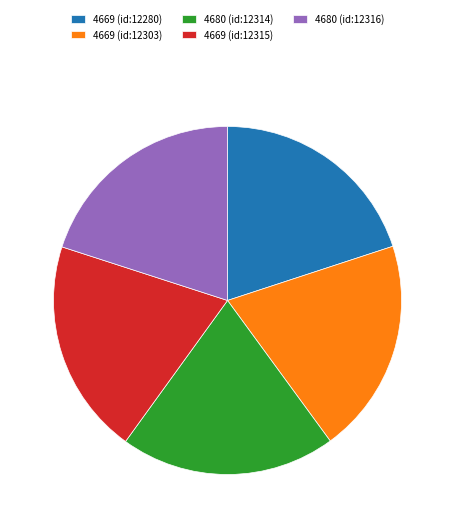

Is the sum of 4680 (id:12316) and 4669 (id:12280) greater than half?

No